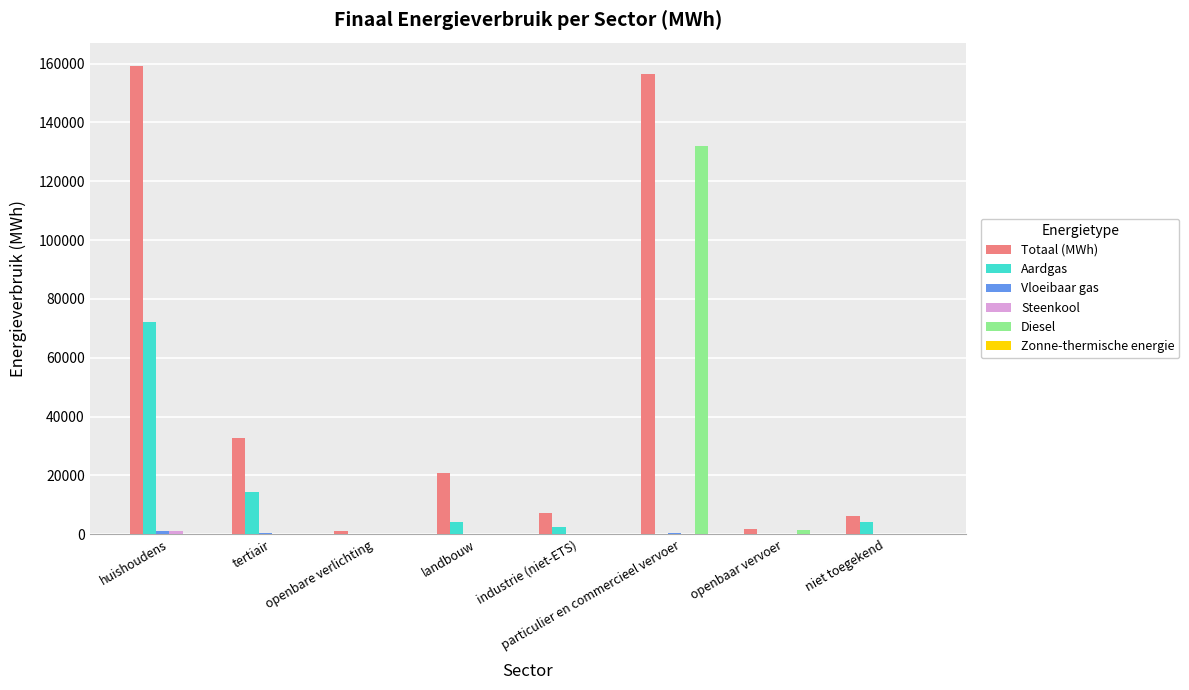

At which category is the sum across all series the highest?

particulier en commercieel vervoer